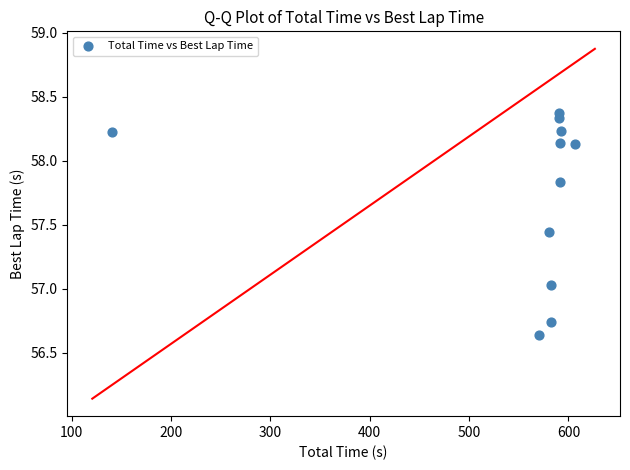

What is the range of X values (max minus min)?

465.8